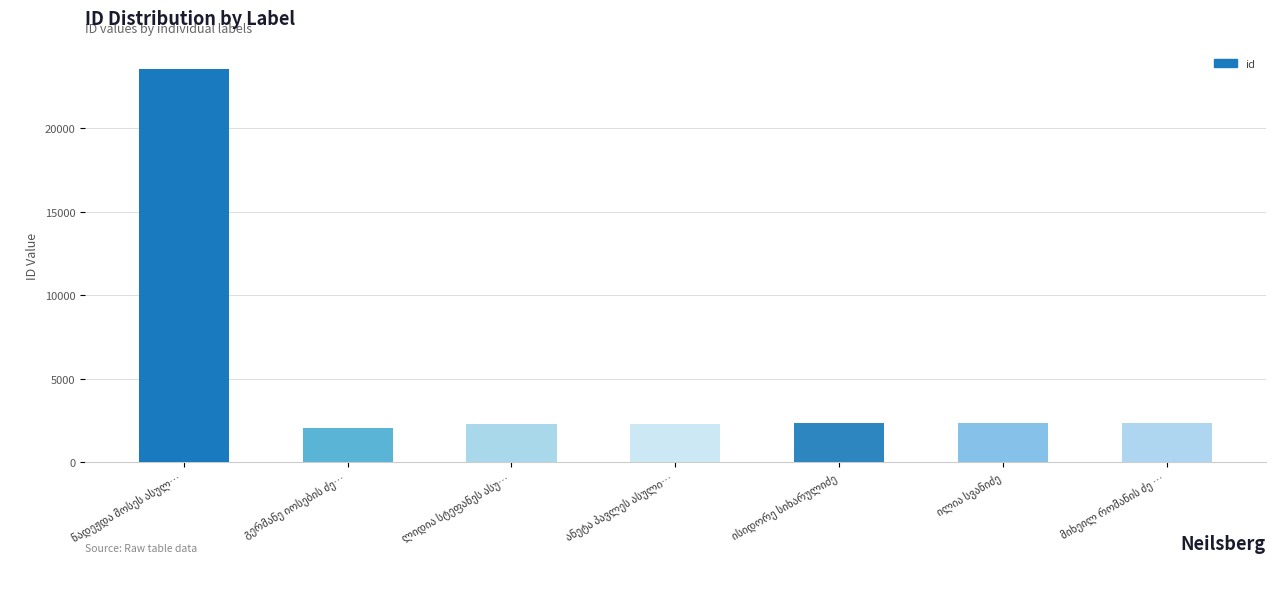

What is the sum of all values?

37204